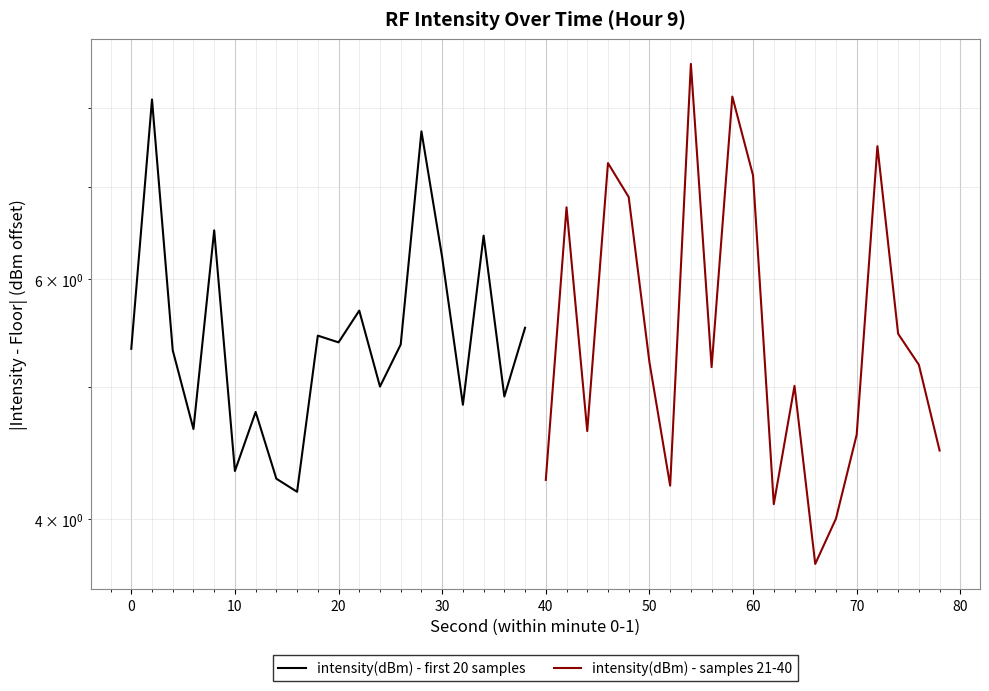

Rank the series by their average value, from highest to lowest.

intensity(dBm) - samples 21-40, intensity(dBm) - first 20 samples